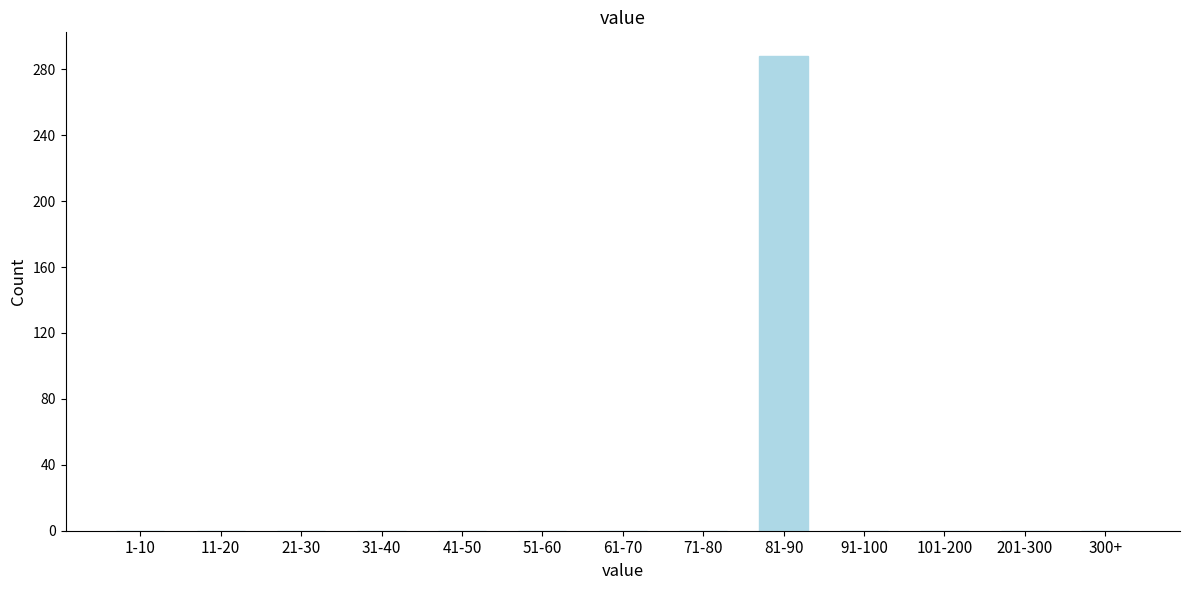

Reading left to right, transcribe all the data shown in this chart.

1-10=0	11-20=0	21-30=0	31-40=0	41-50=0	51-60=0	61-70=0	71-80=0	81-90=288	91-100=0	101-200=0	201-300=0	300+=0